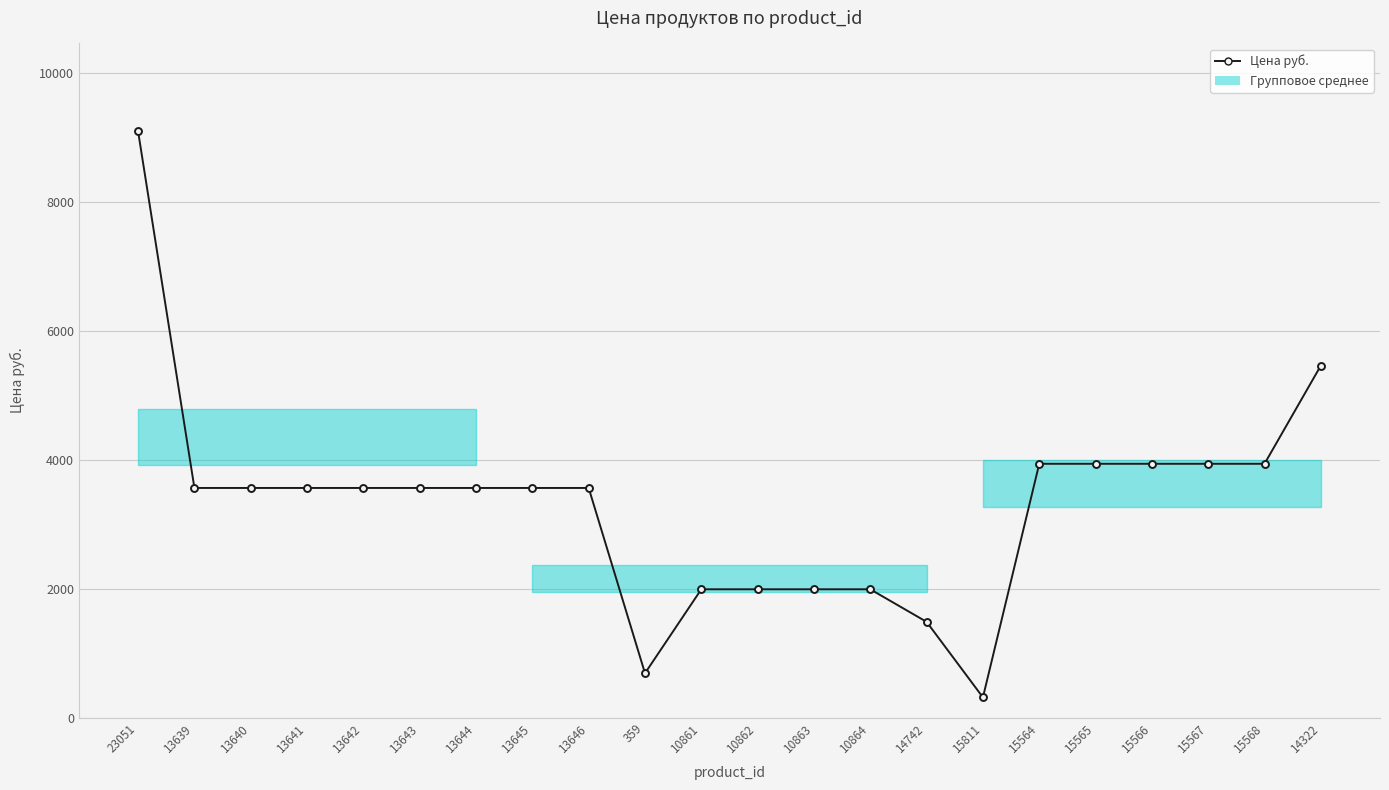

Does the chart have visible grid lines?

Yes